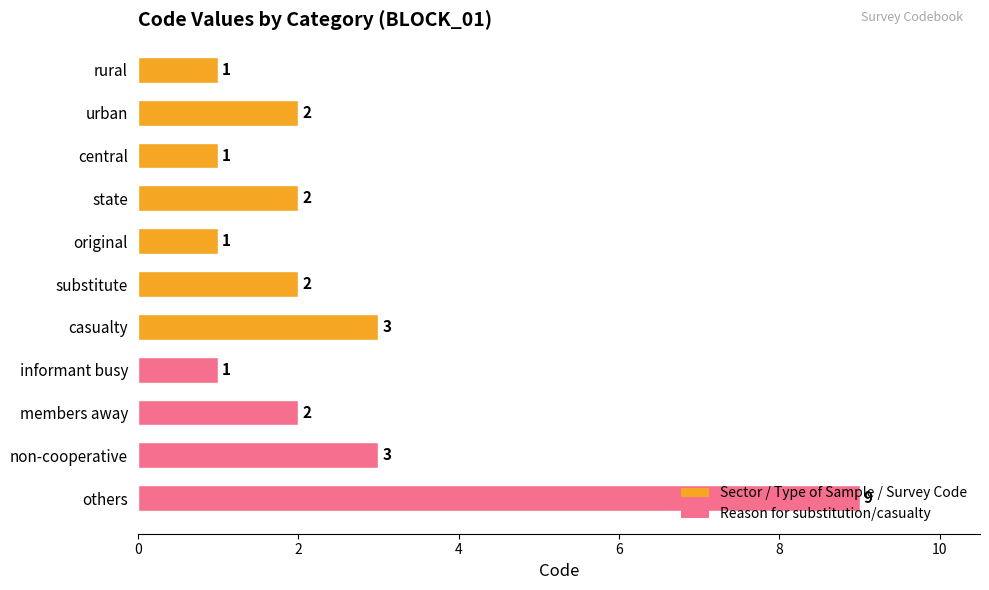

How many values are between 1 and 3?

10